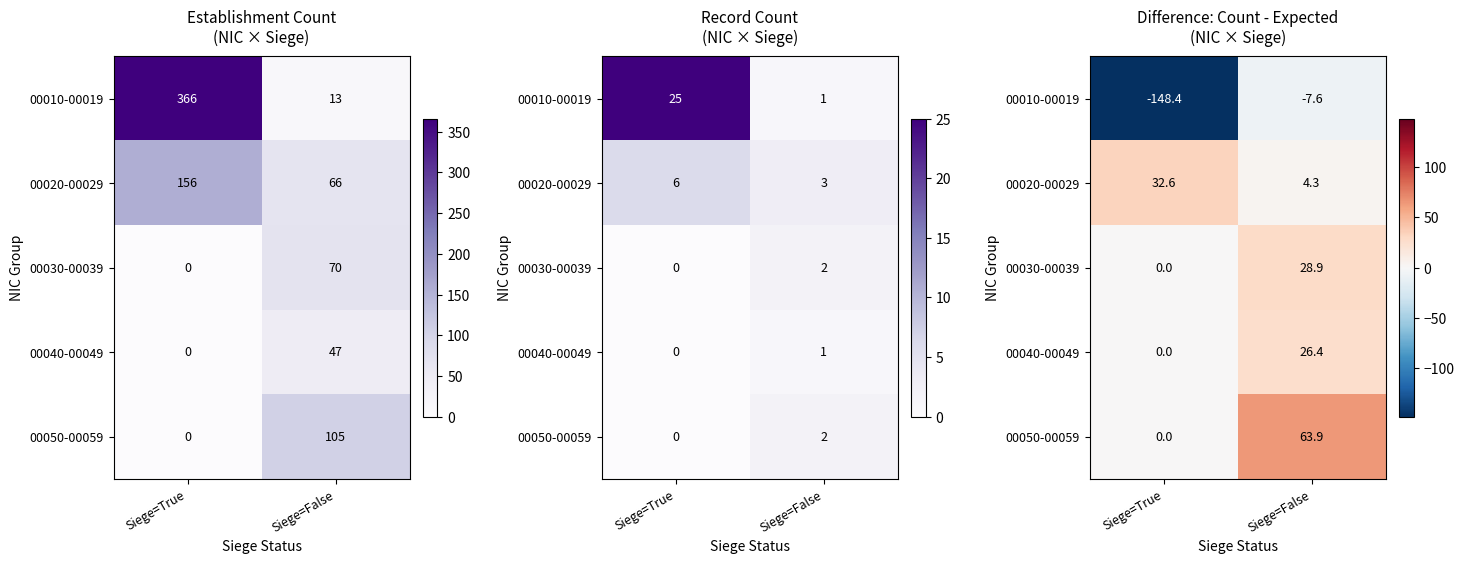

What is the spread (max minus min) of values at Siege=False?

71.4